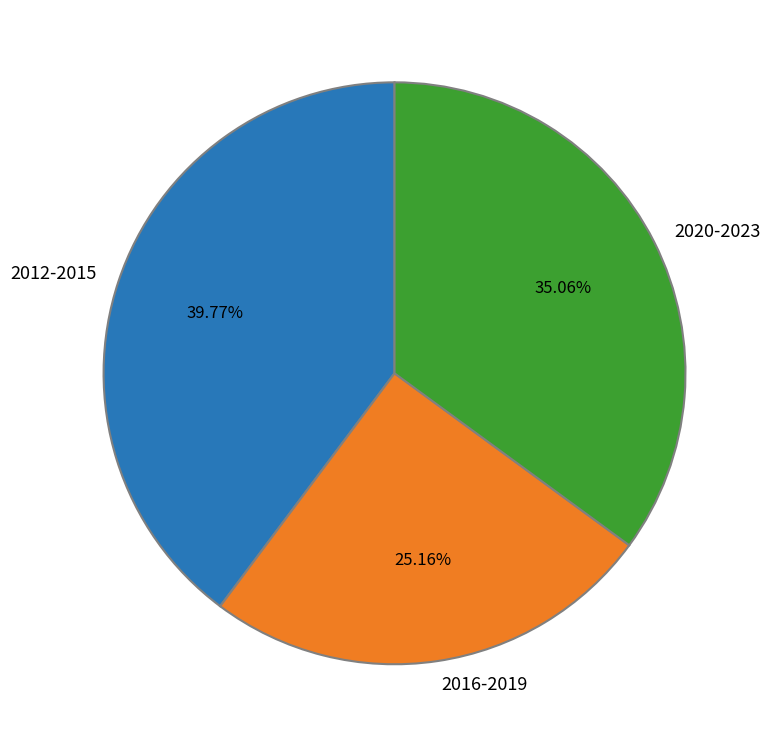

Rank the categories by value from highest to lowest.

2012-2015, 2020-2023, 2016-2019